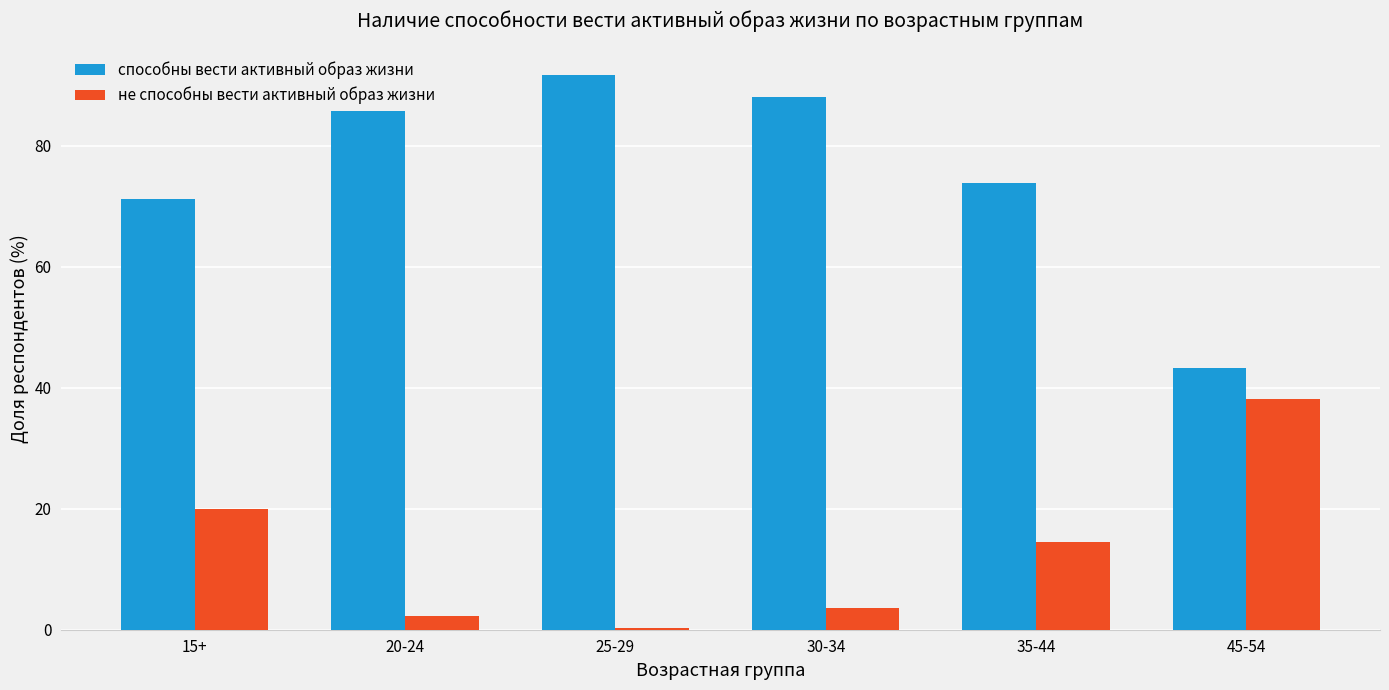

How many bars are there in total?

12